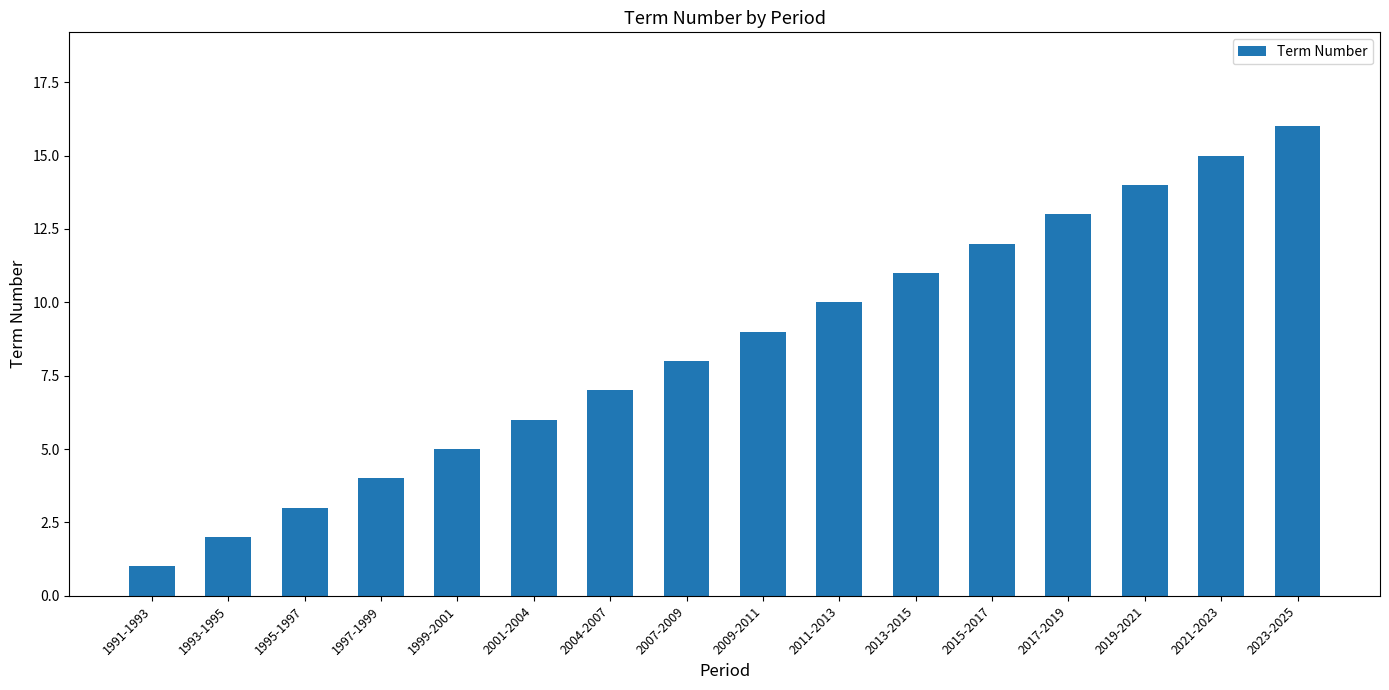

Are the bars grouped side by side (vs. stacked)?

No